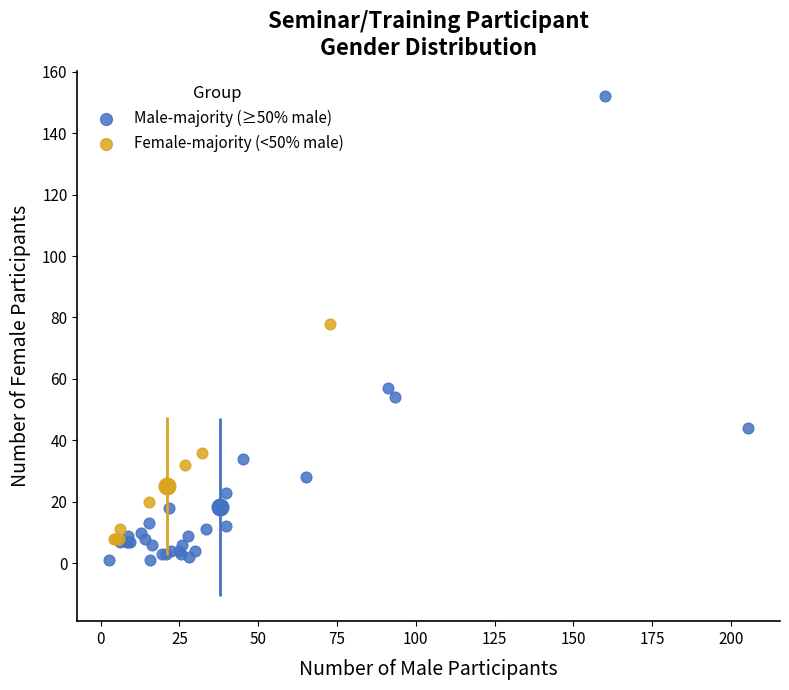

Which series reaches the minimum Y coordinate?

Male-majority (≥50% male)